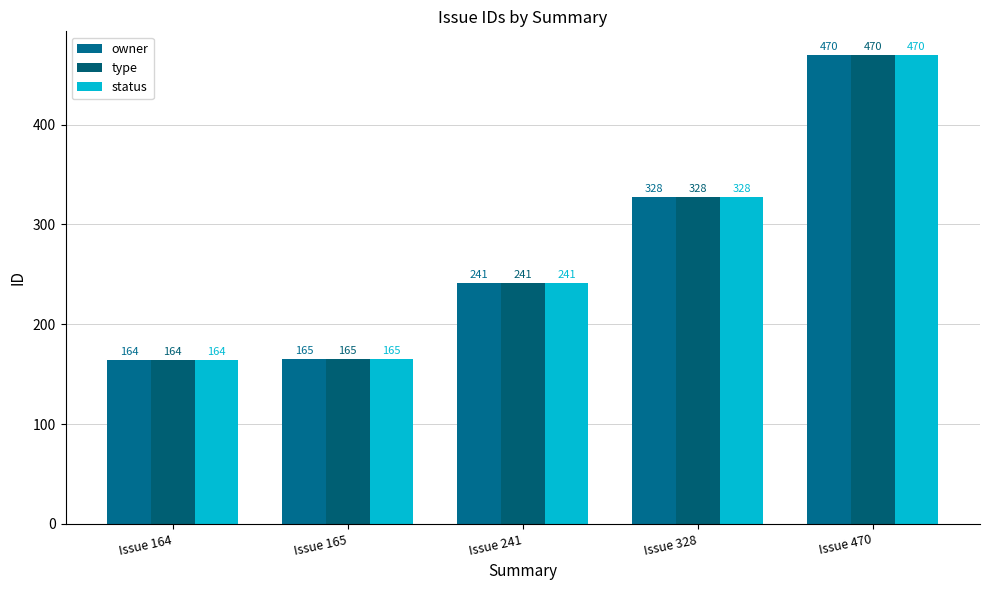

Is it true that type equals 470 at Issue 470?

True